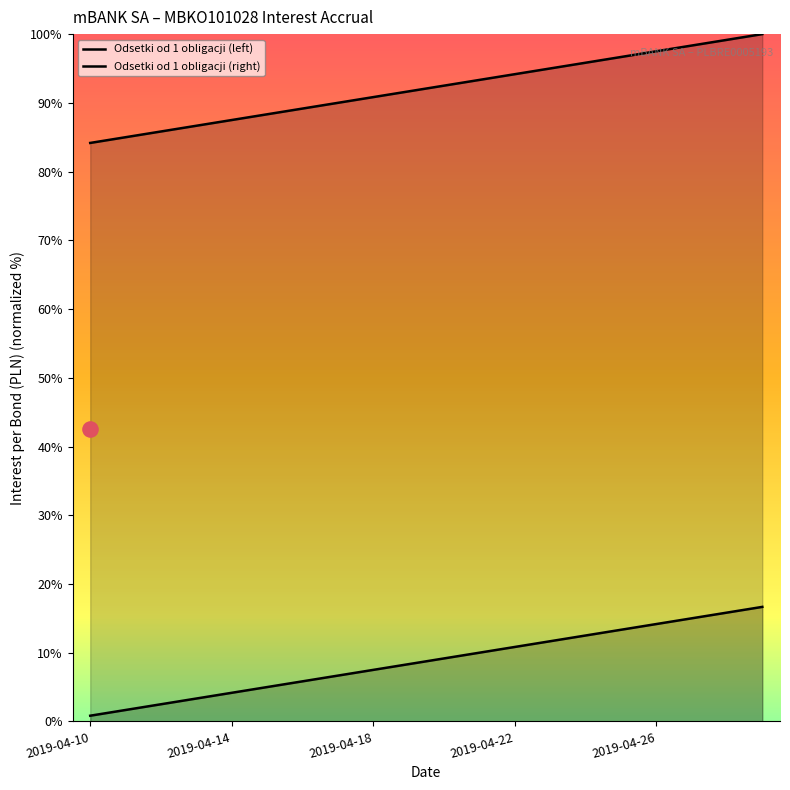

Which series contains the highest Y value?

Odsetki od 1 obligacji (right)